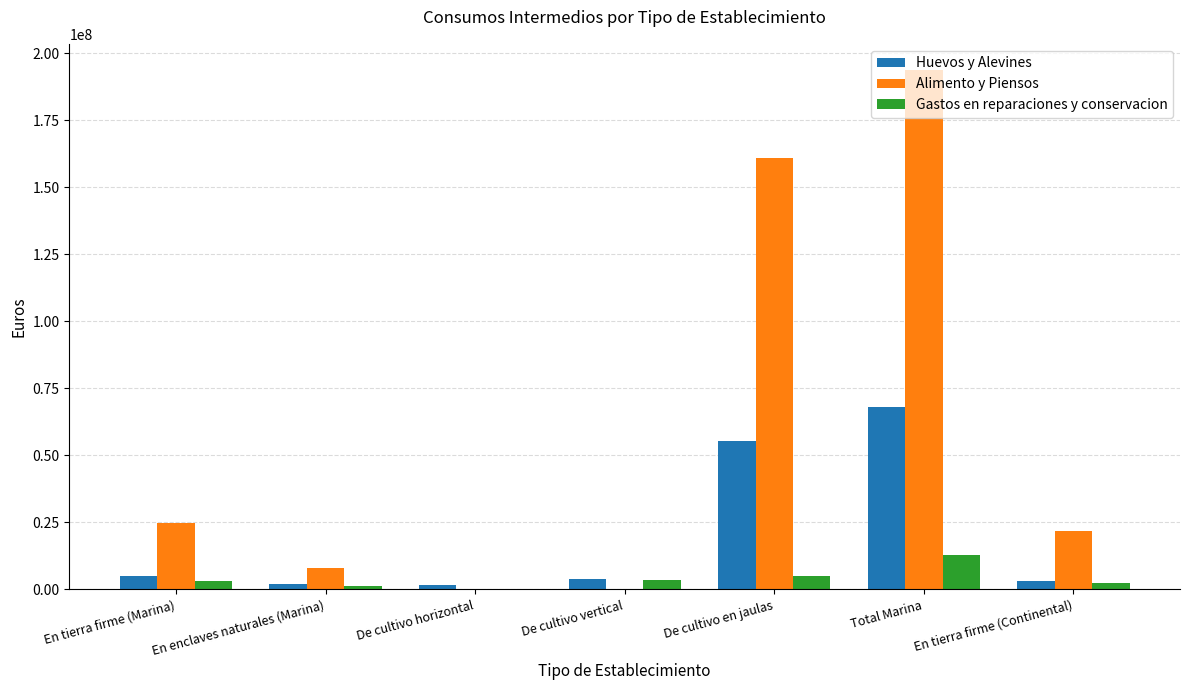

The Huevos y Alevines series shows 5034215.1 at En tierra firme (Marina). True or false?

True